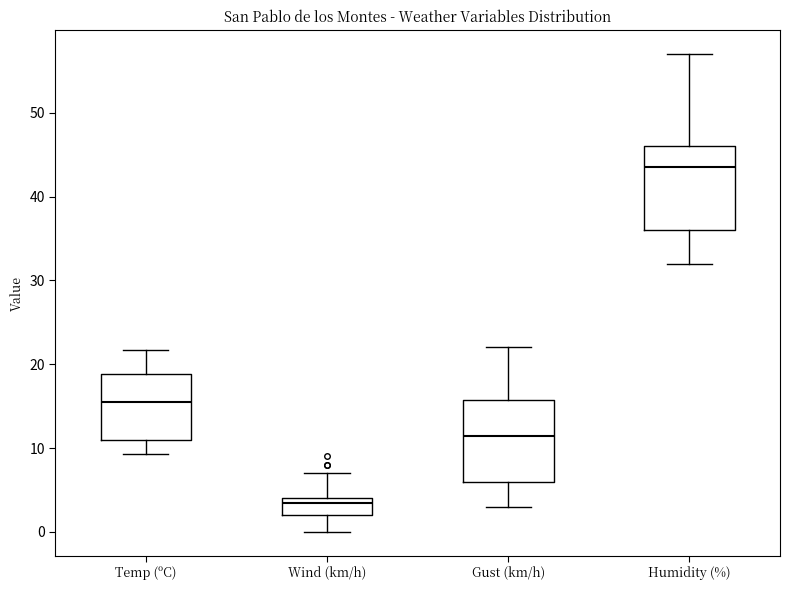

Which box's median line is the highest?

Humidity (%)